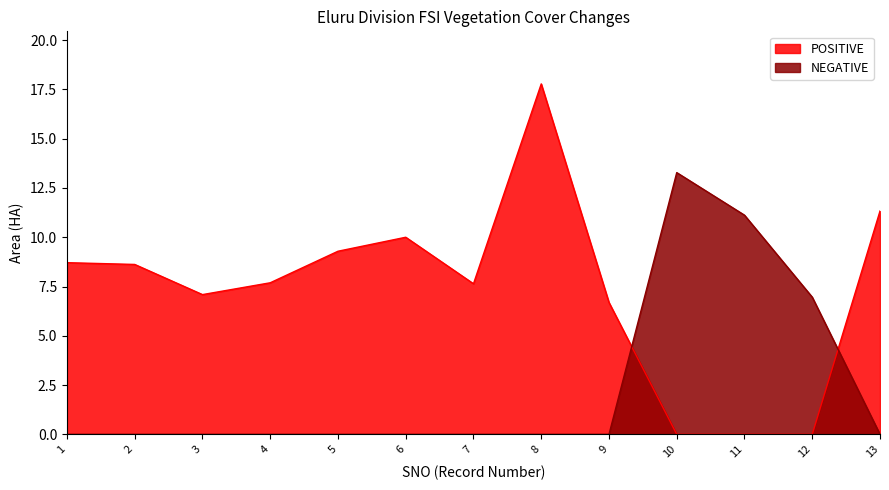

True or false: POSITIVE and NEGATIVE cross at least once.

True